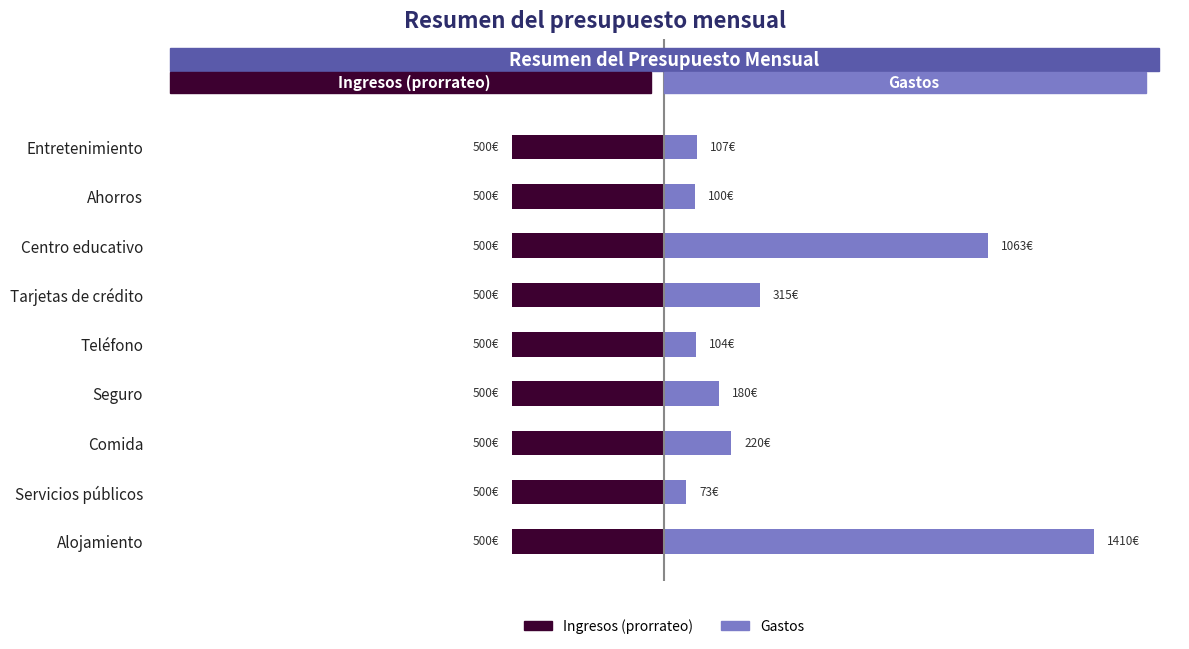

Count the number of categories in the chart.

9